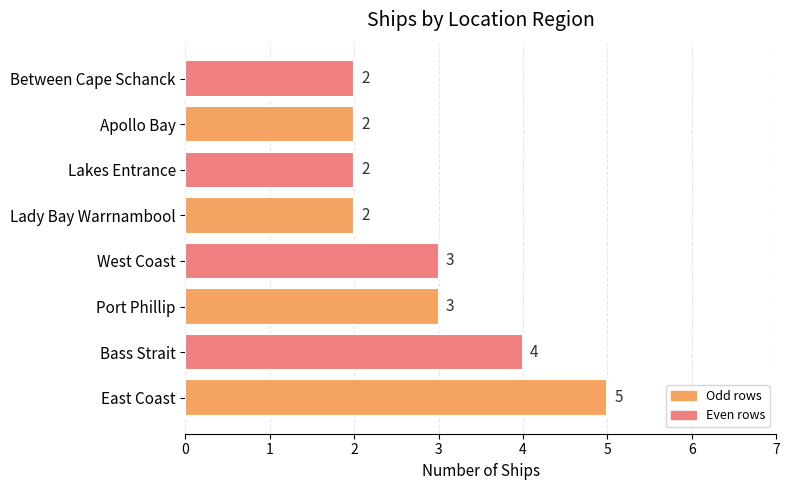

What is the difference between the maximum and minimum values?

3